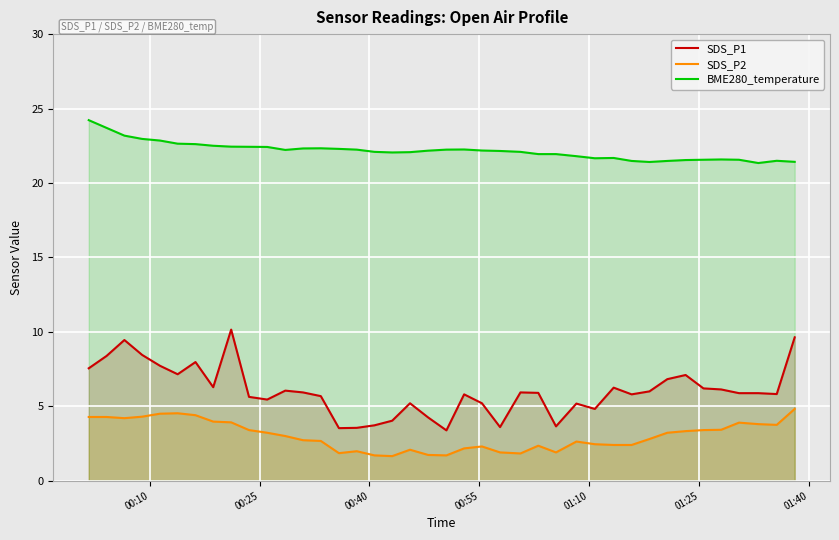

What is the difference between the maximum and minimum values in the SDS_P2 series?

3.2